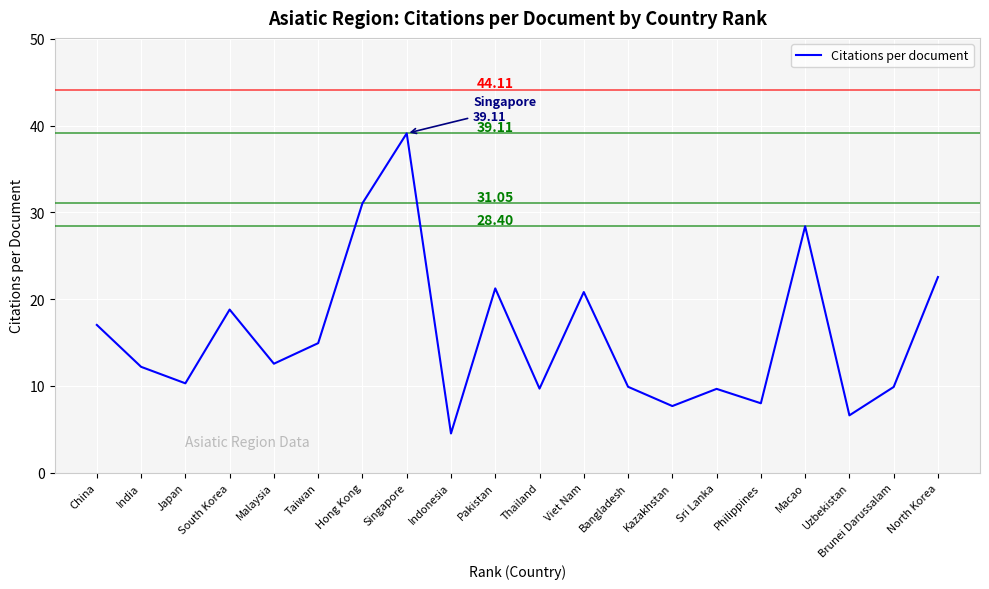

How many series are shown in this chart?

1